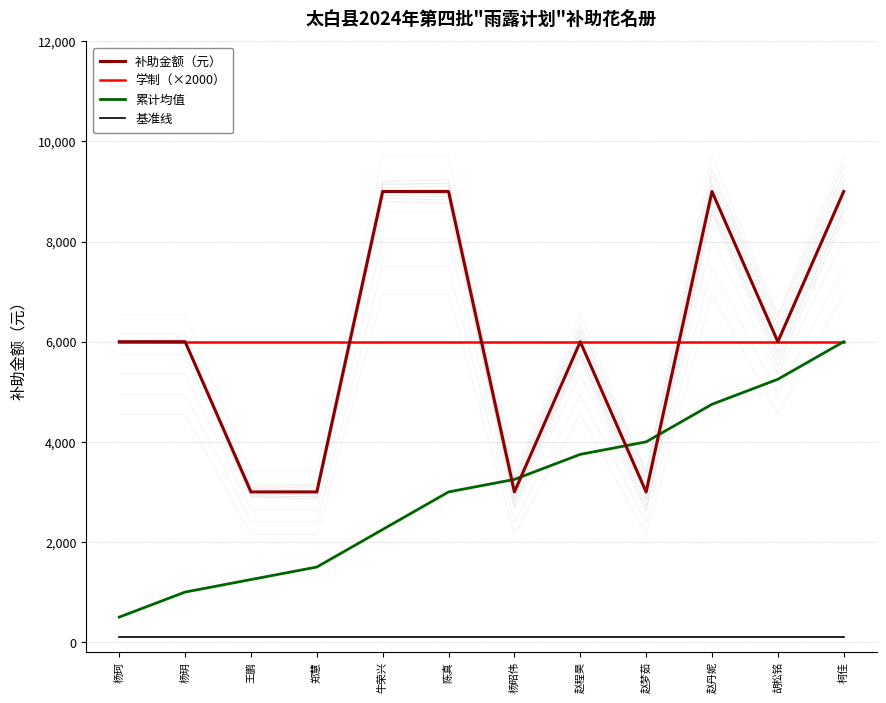

Is it true that 学制（×2000） equals 10165 at 赵丹妮?

False